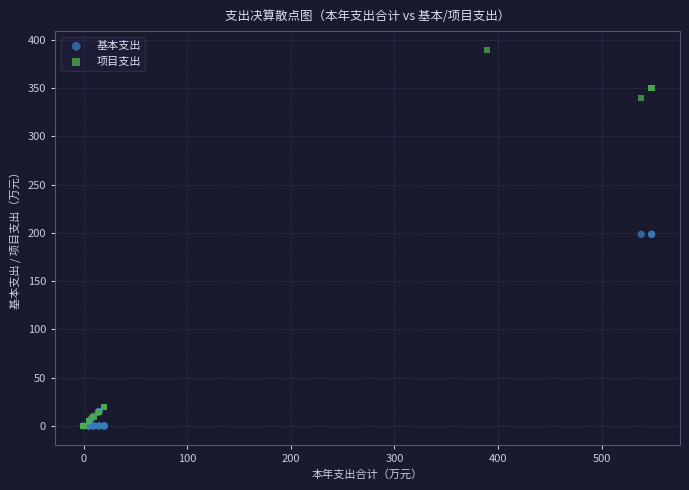

Which series reaches the maximum Y coordinate?

项目支出